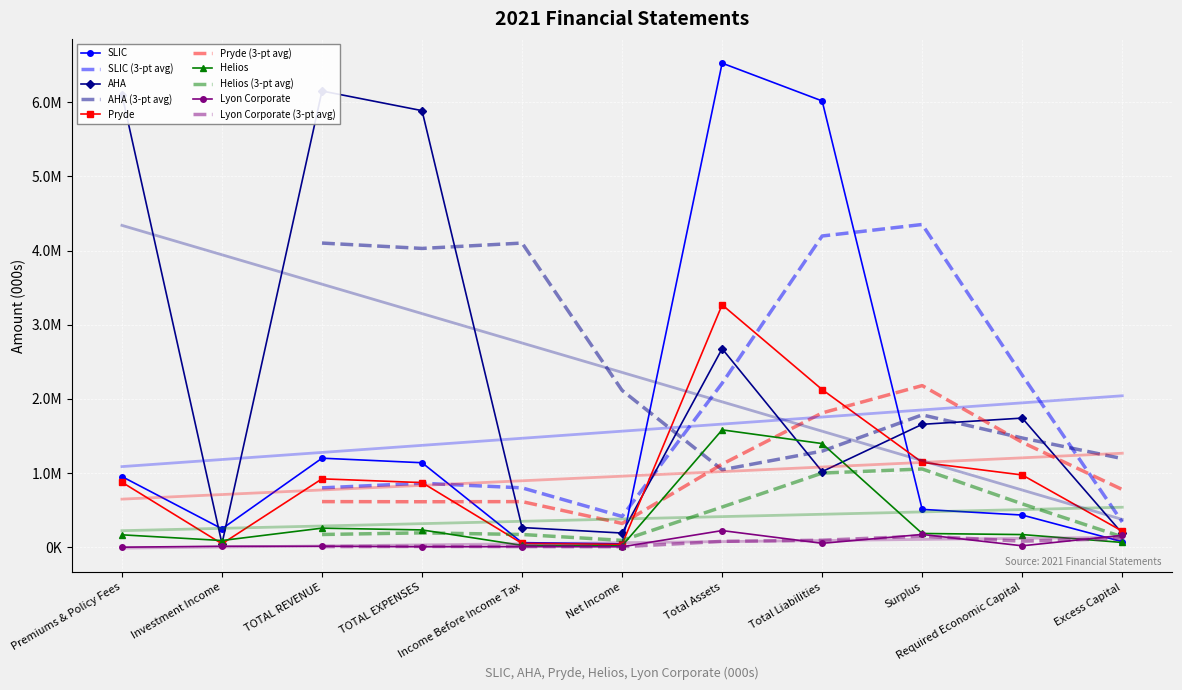

What is the total value across all series at Required Economic Capital?

3336626